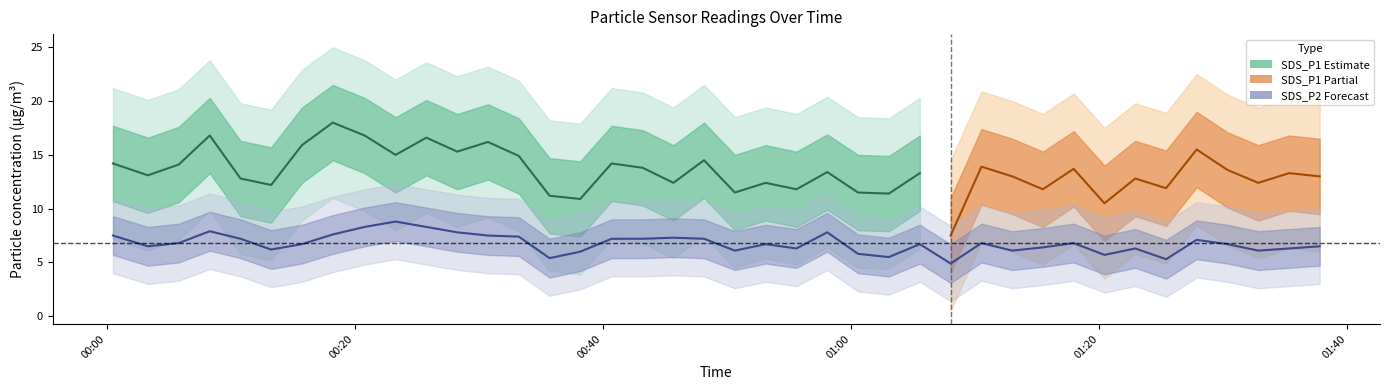

Rank the categories by value from lowest to highest.

2024/01/09 01:08:02, 2024/01/09 01:25:24, 2024/01/09 00:35:42, 2024/01/09 01:03:03, 2024/01/09 01:20:26, 2024/01/09 01:00:34, 2024/01/09 00:38:10, 2024/01/09 00:50:38, 2024/01/09 01:13:00, 2024/01/09 01:32:50, 2024/01/09 00:13:15, 2024/01/09 00:55:36, 2024/01/09 01:22:55, 2024/01/09 01:35:19, 2024/01/09 01:15:28, 2024/01/09 00:03:19, 2024/01/09 01:37:47, 2024/01/09 00:15:44, 2024/01/09 00:53:07, 2024/01/09 01:05:33, 2024/01/09 01:30:21, 2024/01/09 00:05:48, 2024/01/09 01:10:31, 2024/01/09 01:17:57, 2024/01/09 01:27:52, 2024/01/09 00:10:47, 2024/01/09 00:40:42, 2024/01/09 00:43:12, 2024/01/09 00:48:09, 2024/01/09 00:45:41, 2024/01/09 00:33:13, 2024/01/09 00:00:30, 2024/01/09 00:30:44, 2024/01/09 00:18:13, 2024/01/09 00:28:15, 2024/01/09 00:58:05, 2024/01/09 00:08:18, 2024/01/09 00:20:47, 2024/01/09 00:25:46, 2024/01/09 00:23:17